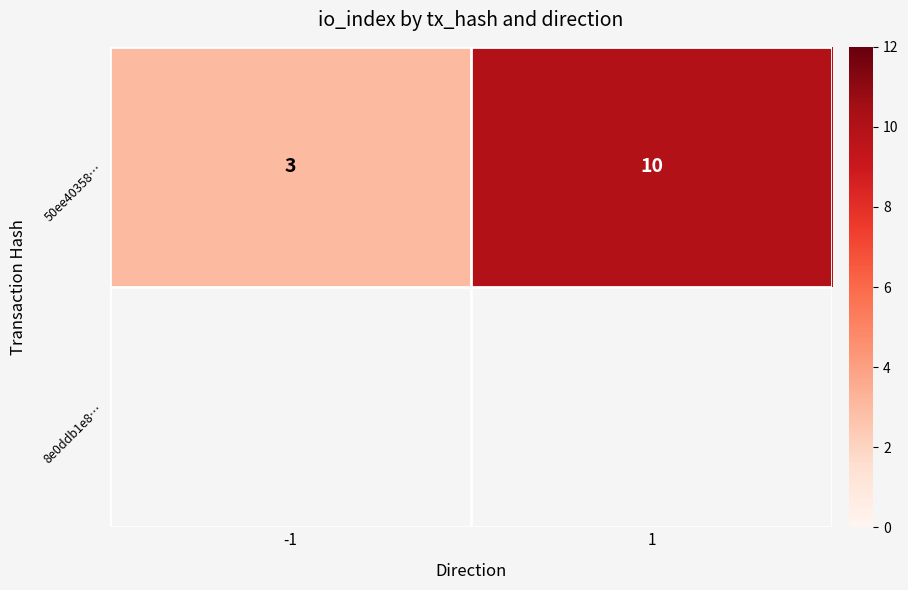

What is the sum of all values?

13